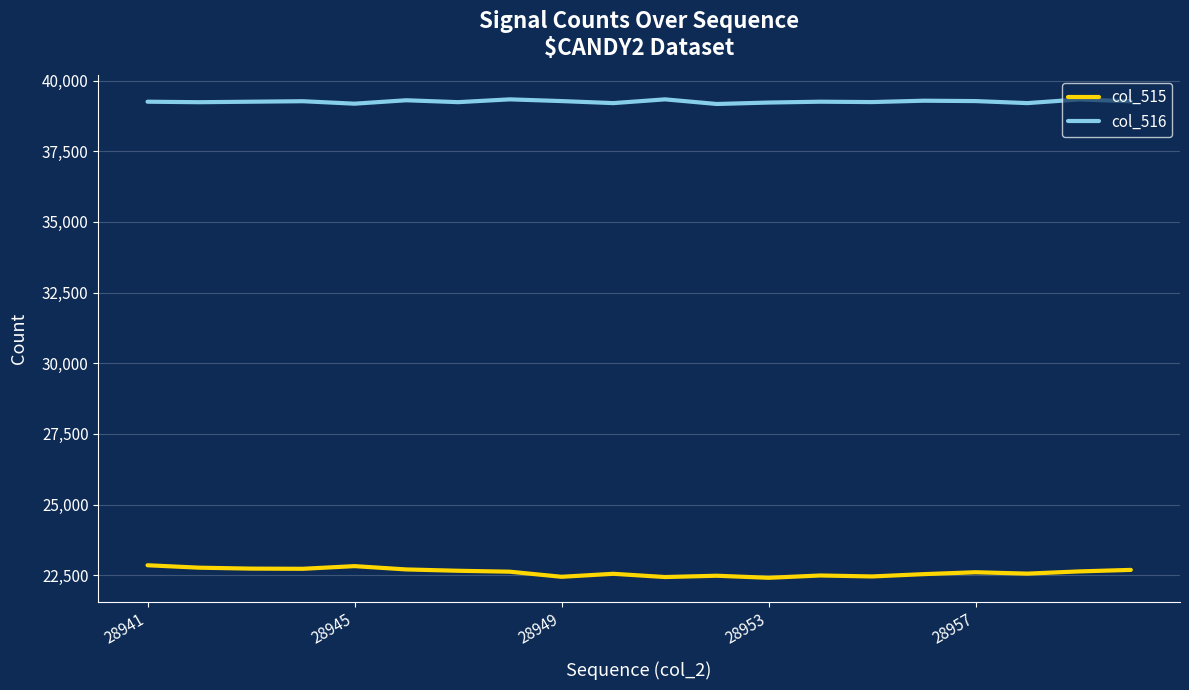

What is the lowest value of the col_516 series?

39171